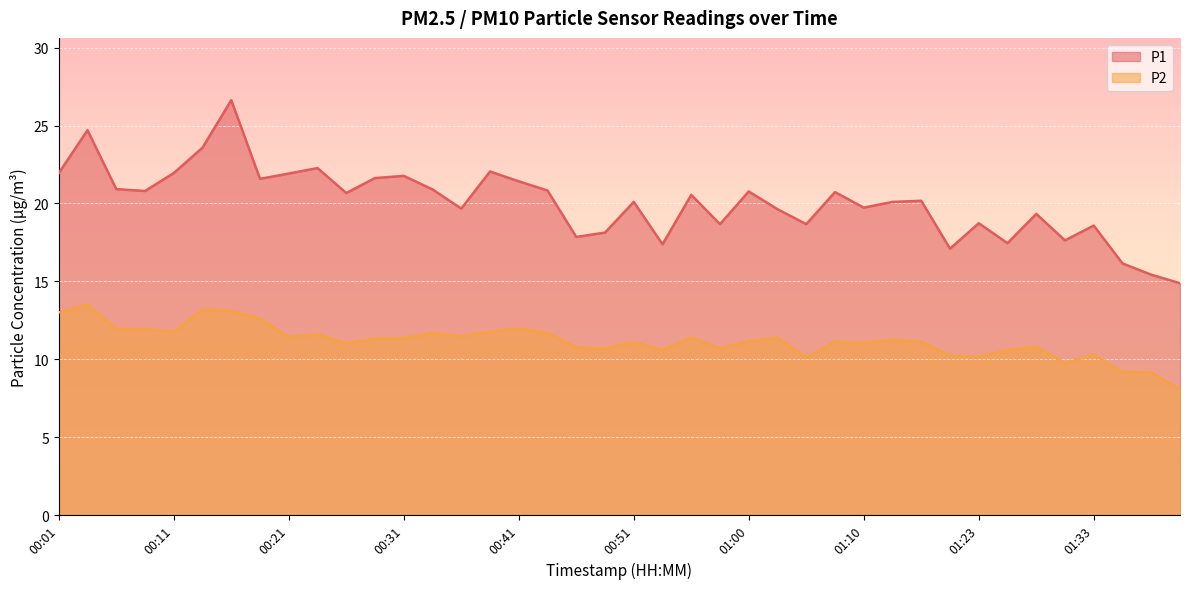

Rank the series at 00:01 from lowest to highest value.

P2, P1